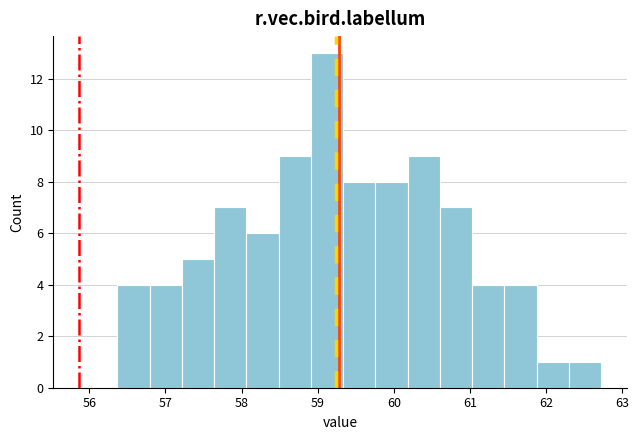

Reading left to right, list every bar in this chart as the range it spans on the x-axis followed by its height. Neither the bar edges nor the heights are printed on the chart, so give them approximately, as read against the axes.

56.4 to 56.8: 4
56.8 to 57.2: 4
57.2 to 57.6: 5
57.6 to 58.1: 7
58.1 to 58.5: 6
58.5 to 58.9: 9
58.9 to 59.3: 13
59.3 to 59.8: 8
59.8 to 60.2: 8
60.2 to 60.6: 9
60.6 to 61.0: 7
61.0 to 61.5: 4
61.5 to 61.9: 4
61.9 to 62.3: 1
62.3 to 62.7: 1